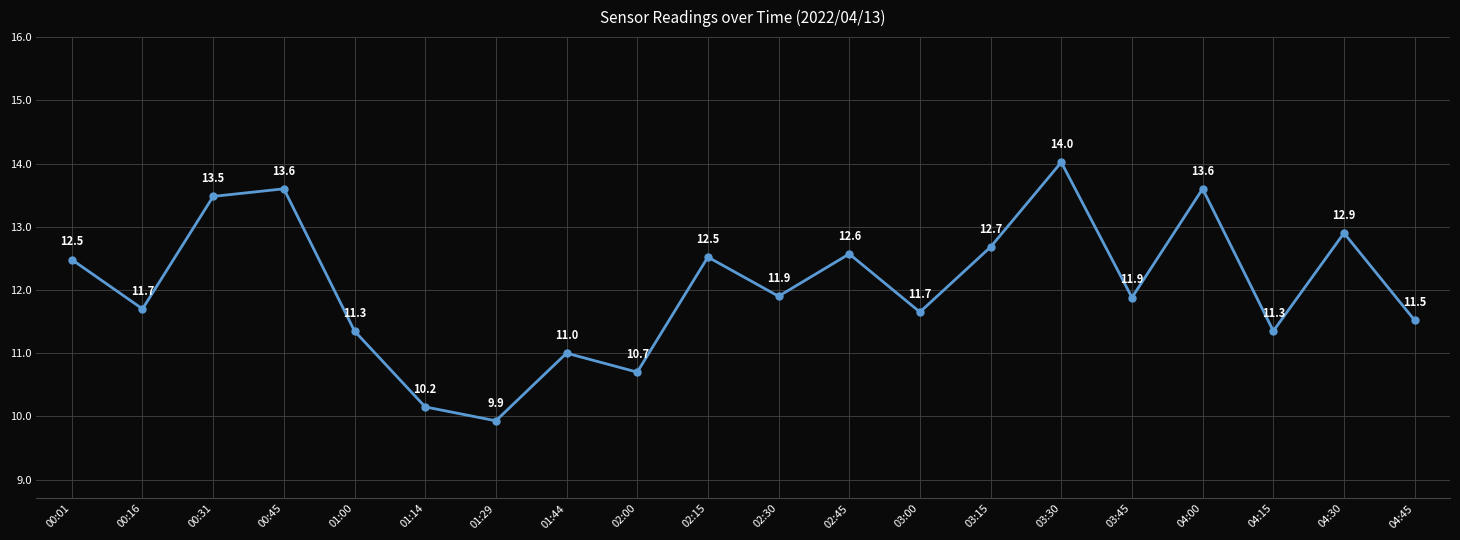

Read the value at 00:16.

11.7